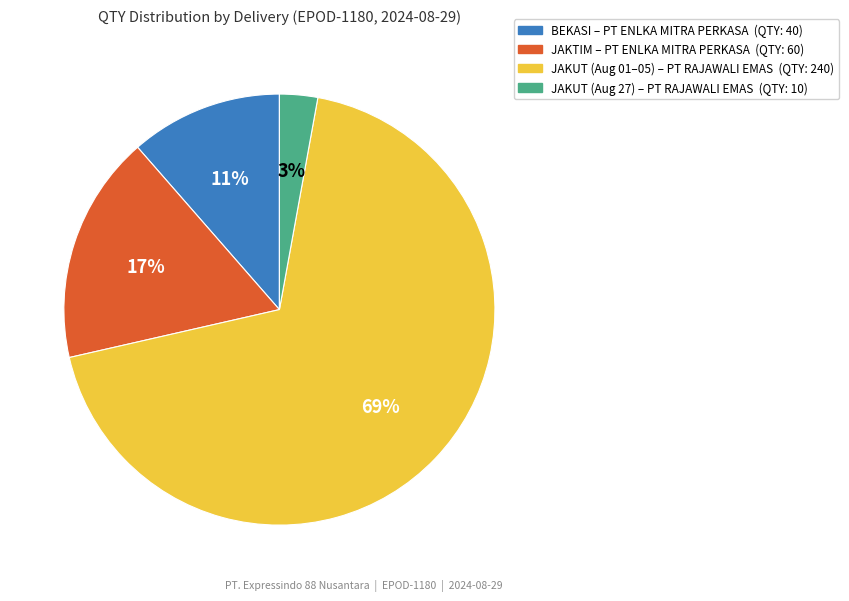

To the nearest percent, what is the average slice percentage?

25%